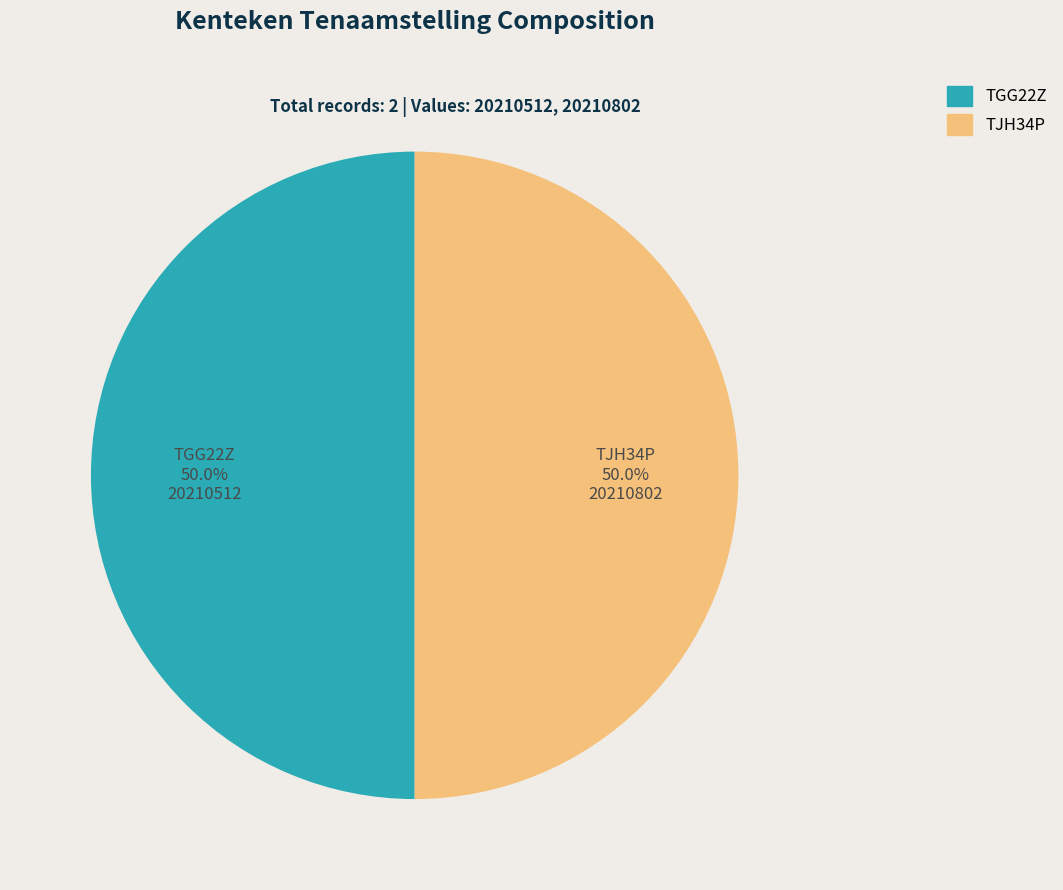

What is the ratio of the value at TJH34P to the value at TGG22Z?

1.0